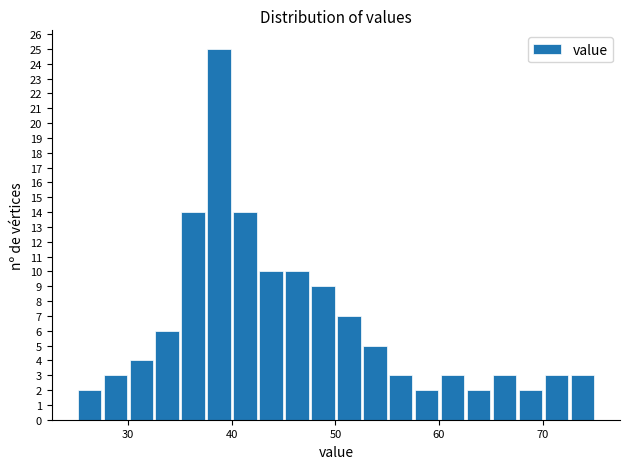

Around what value on the x-axis is the tallest bar? Give the approximate position of its centre, as read against the axis.

39